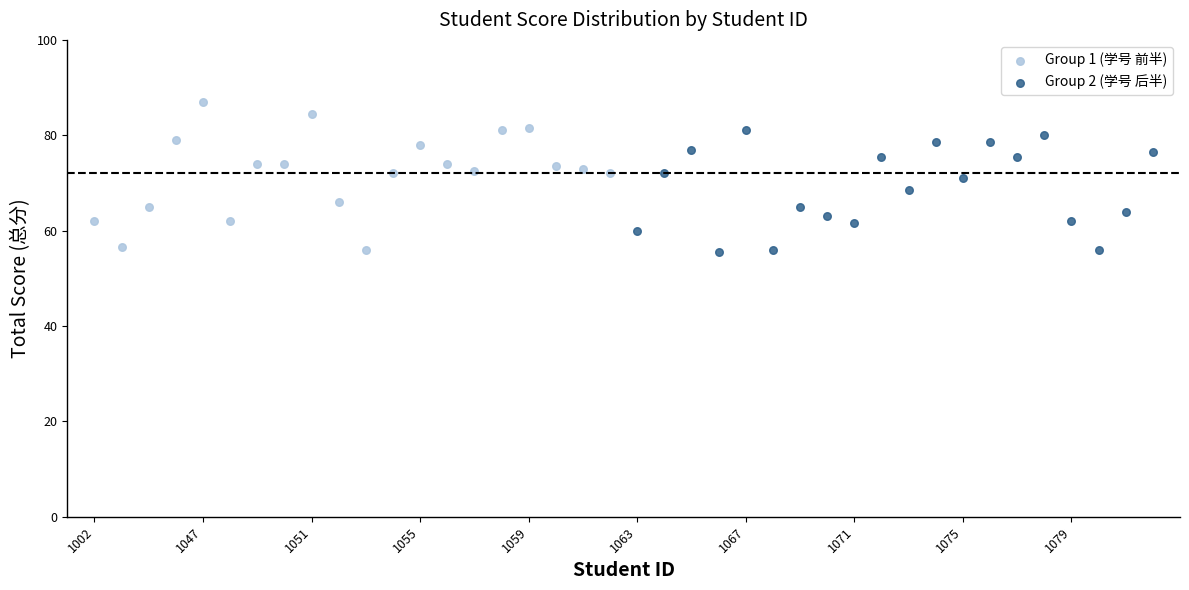

What are all the series names shown in the legend?

Group 1 (学号 前半), Group 2 (学号 后半)